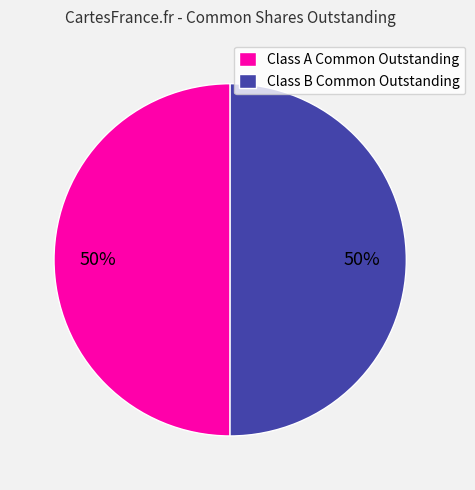

True or false: Class A Common Outstanding accounts for 50% of the total.

True